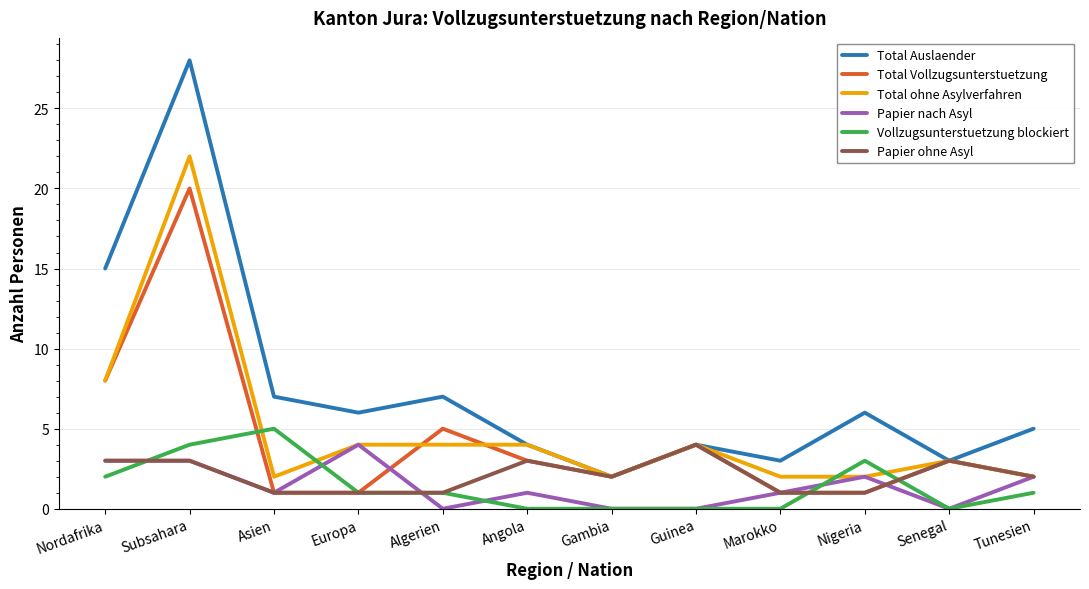

True or false: Total ohne Asylverfahren and Vollzugsunterstuetzung blockiert intersect in this chart.

True